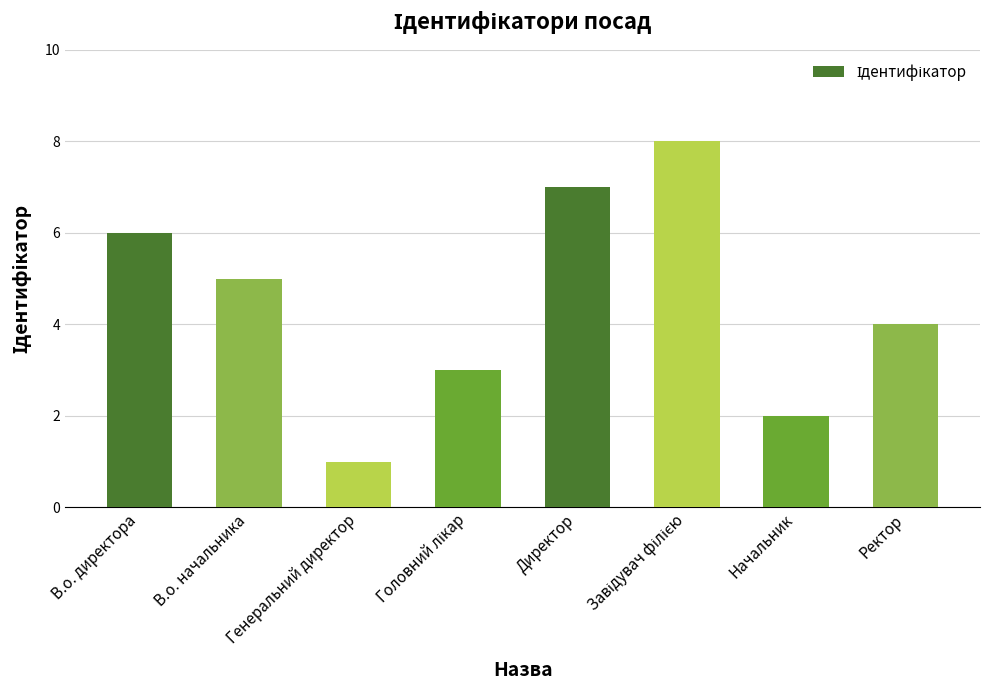

How many values are between 3 and 7?

5